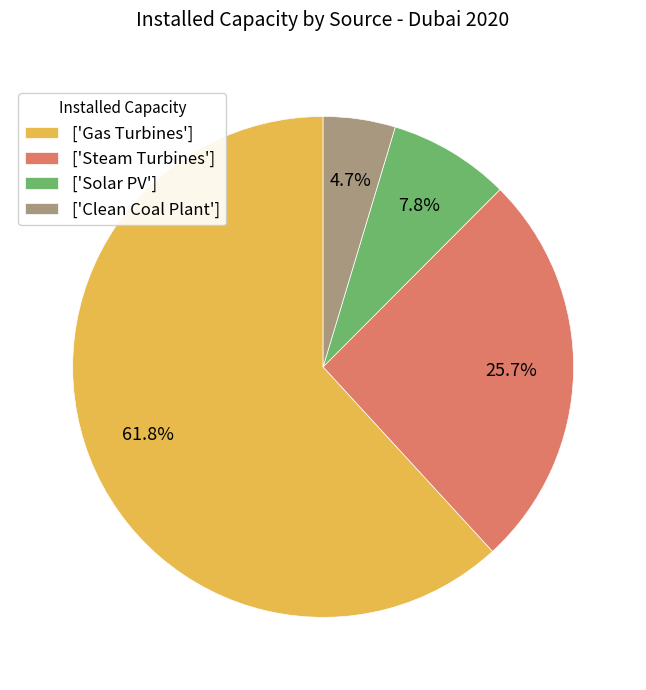

Which category has the smallest portion of the pie?

['Clean Coal Plant']